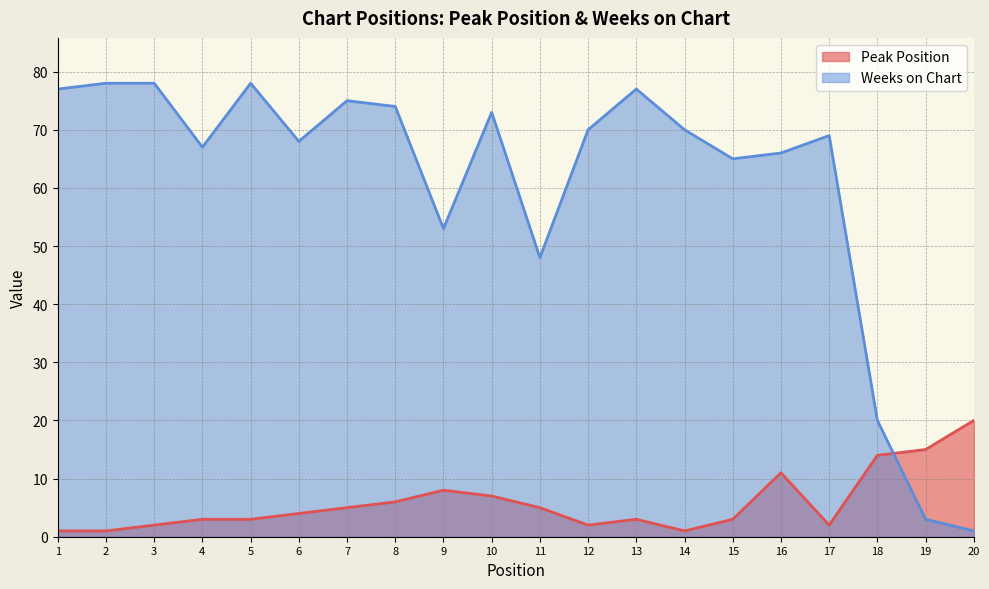

The value of Weeks on Chart at 6 is 110. True or false?

False